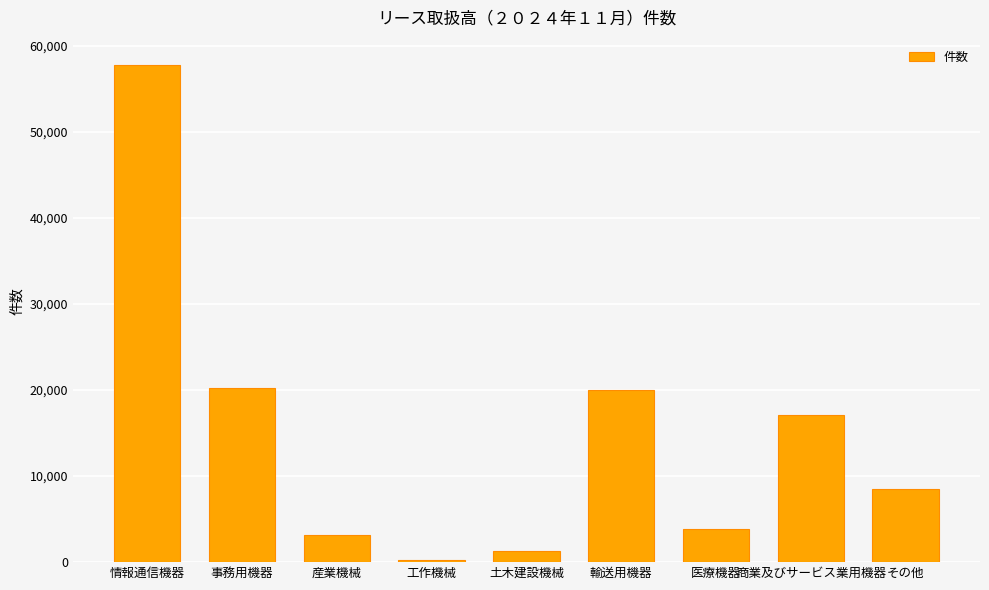

What position from the left is 事務用機器?

2